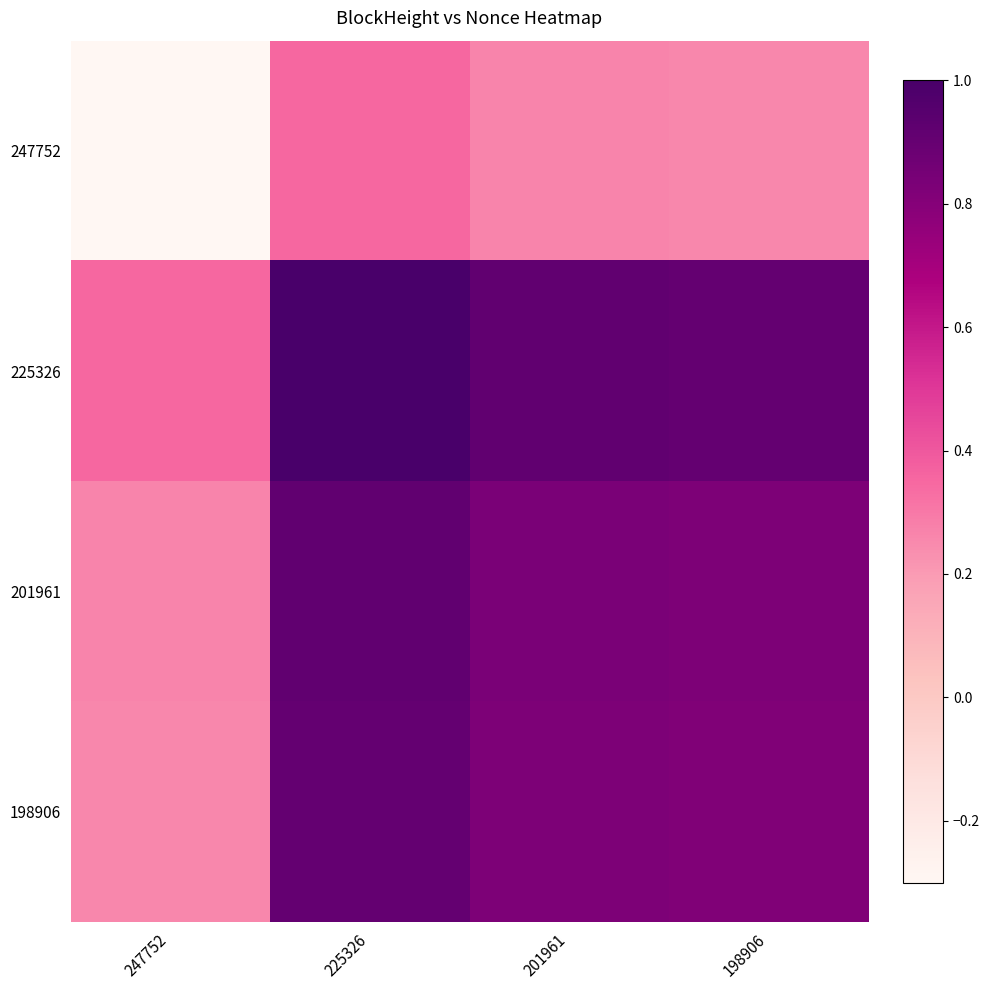

Count the number of categories in the chart.

4